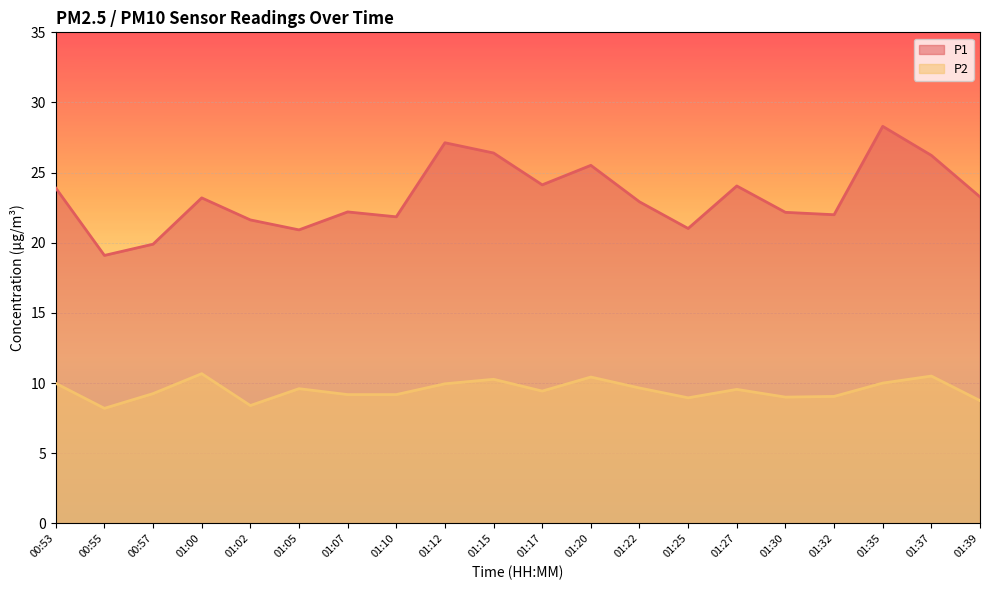

How many series are shown in this chart?

2